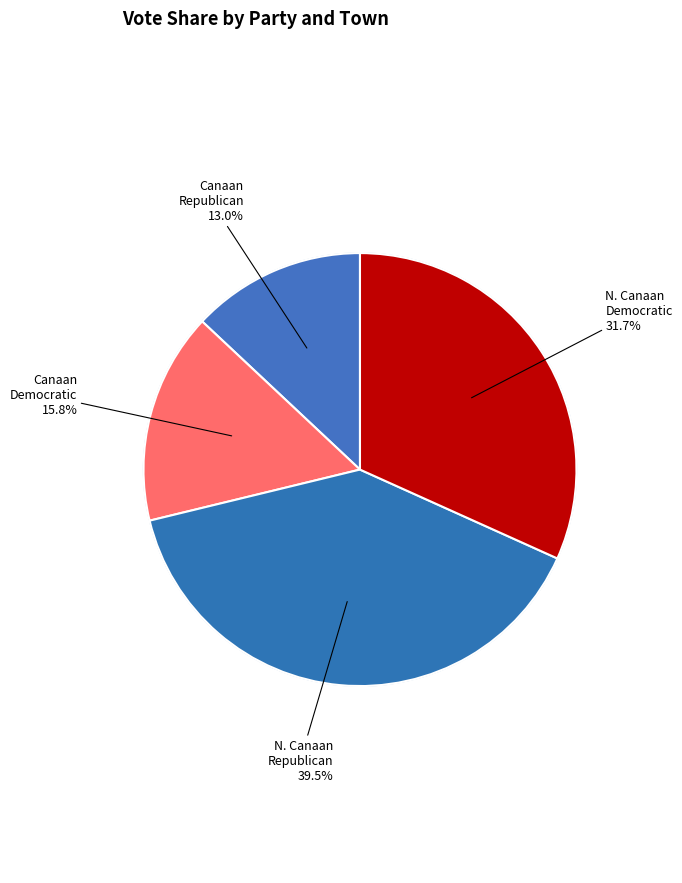

Do Canaan and N. Canaan together represent more than half of the pie?

Yes